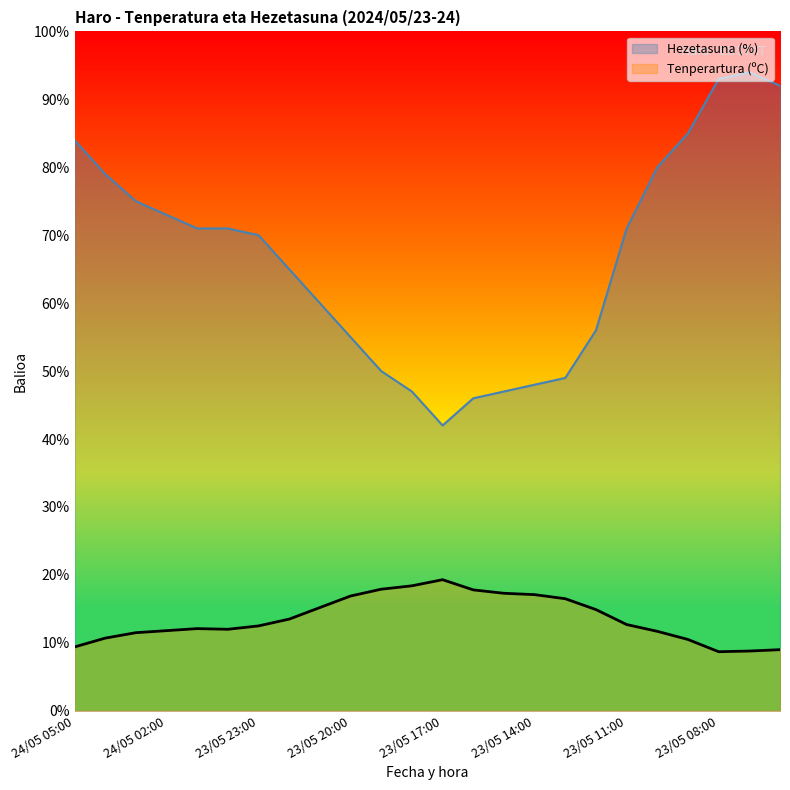

At 24/05 04:00, list the series in order from largest to smallest.

Hezetasuna (%), Tenperartura (ºC)